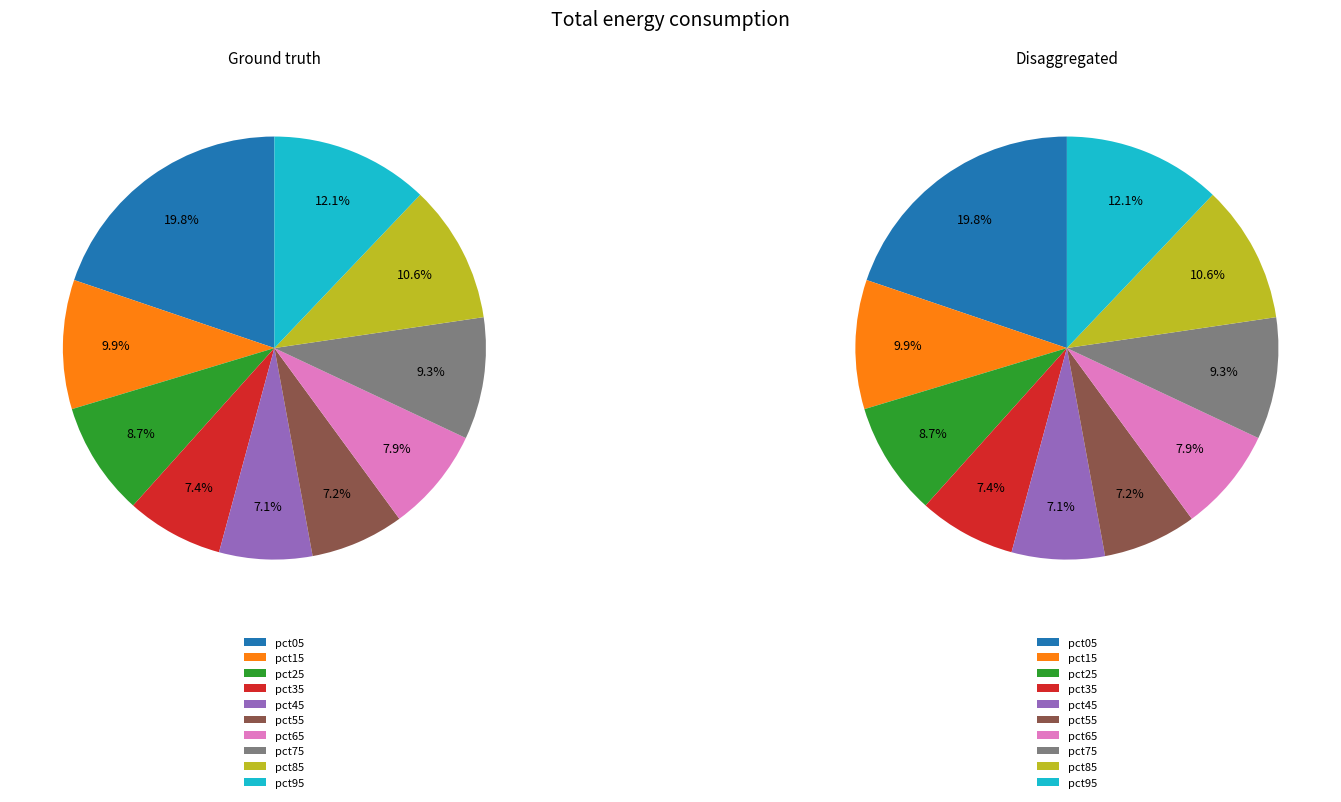

To the nearest percent, what portion does pct05 represent?

20%